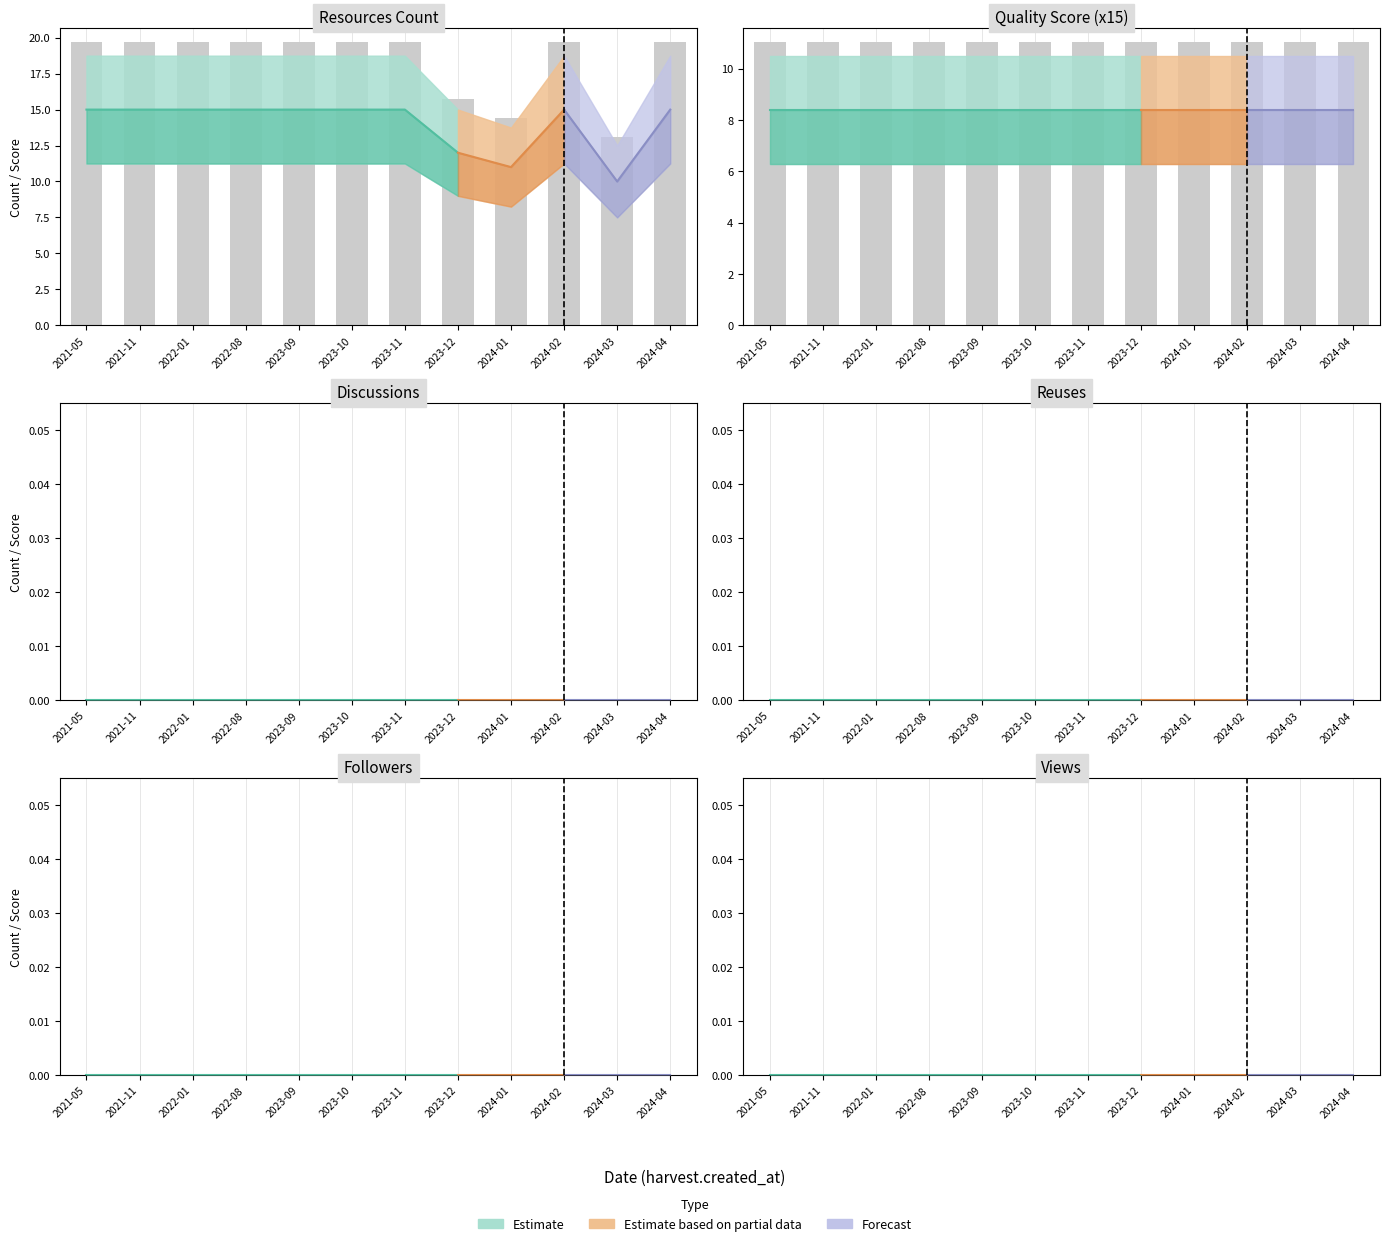

At how many categories does at least one series exceed 3?

12